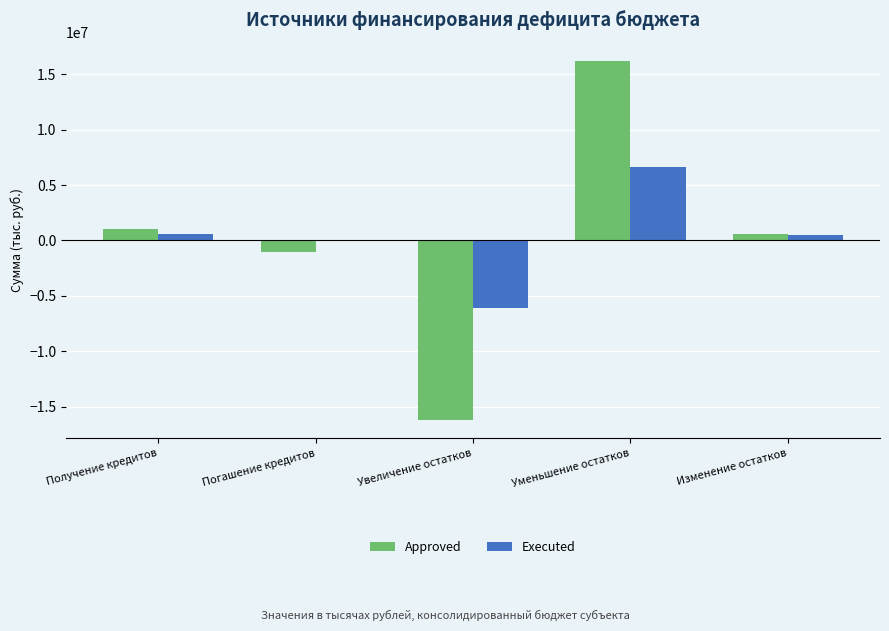

What is the sum of all Executed values?

1612637.0